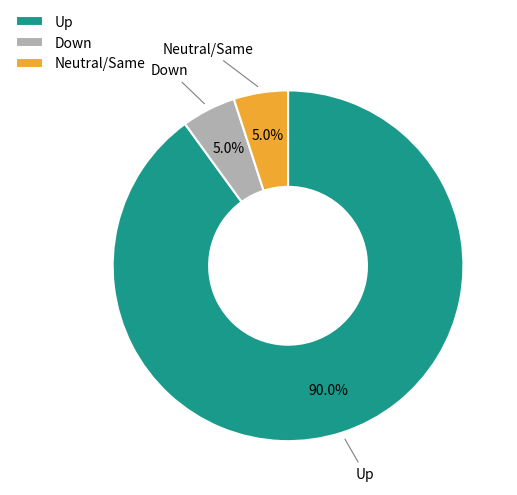

Which category has the biggest portion of the pie?

Up